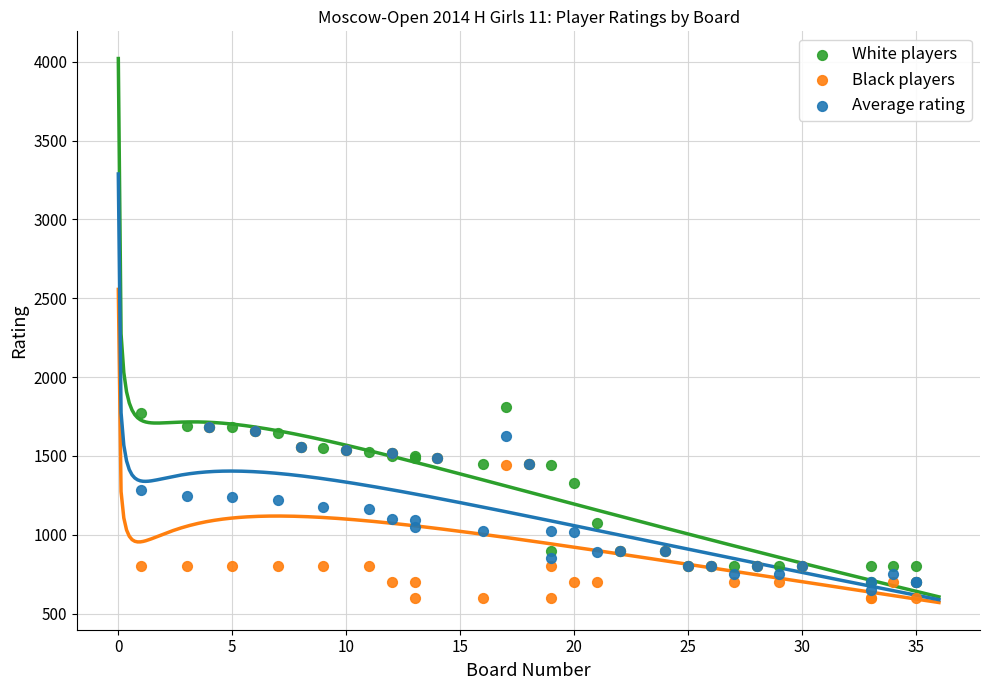

Which series contains the lowest Y value?

Black players